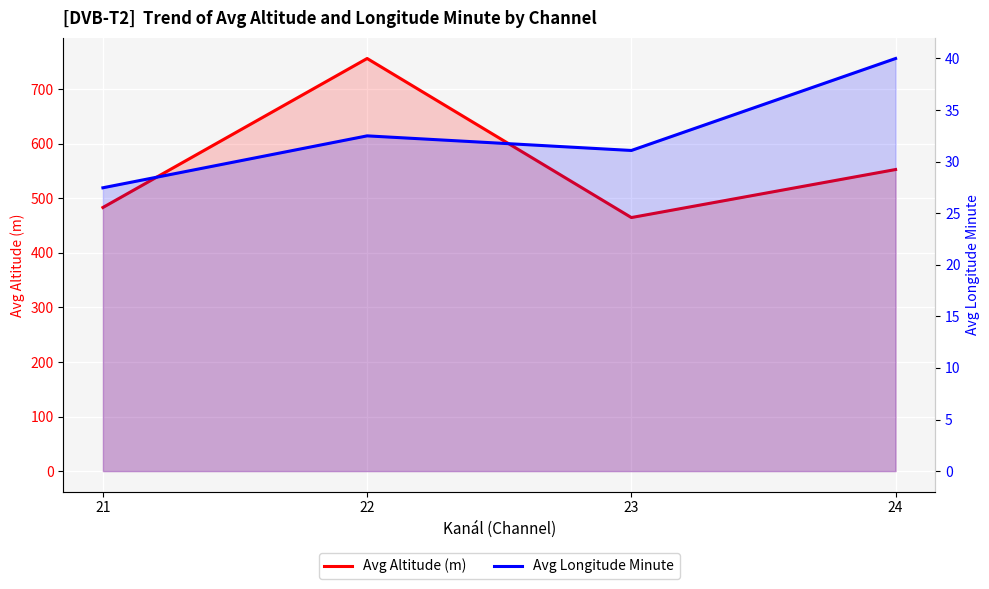

Between 21 and 24, which series saw the biggest shift?

Avg Altitude (m)